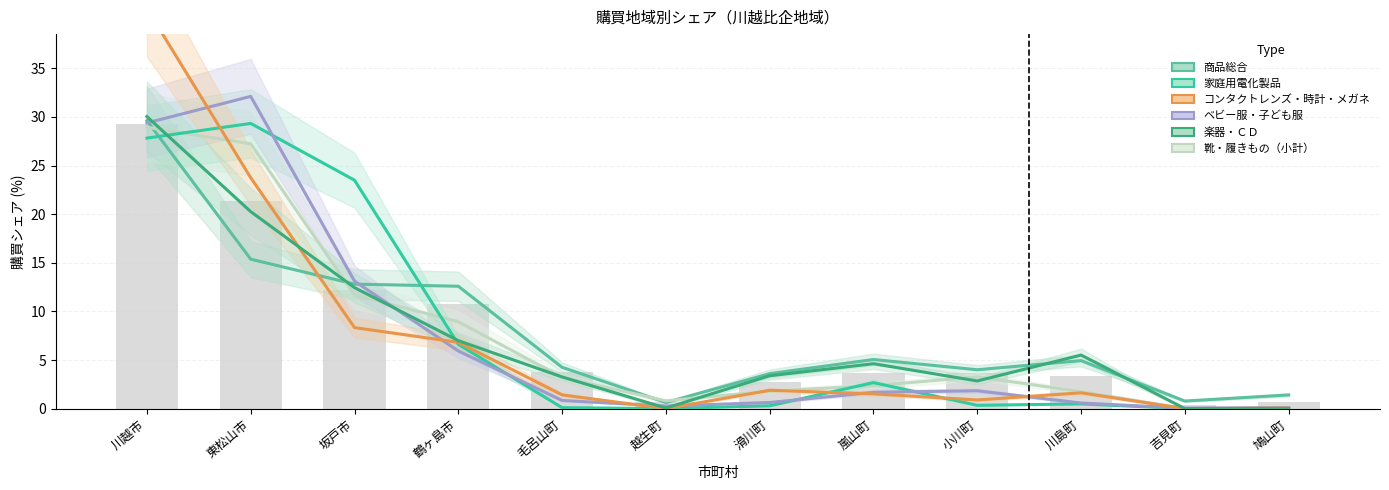

Where does the ベビー服・子ども服 series first go above 1?

川越市